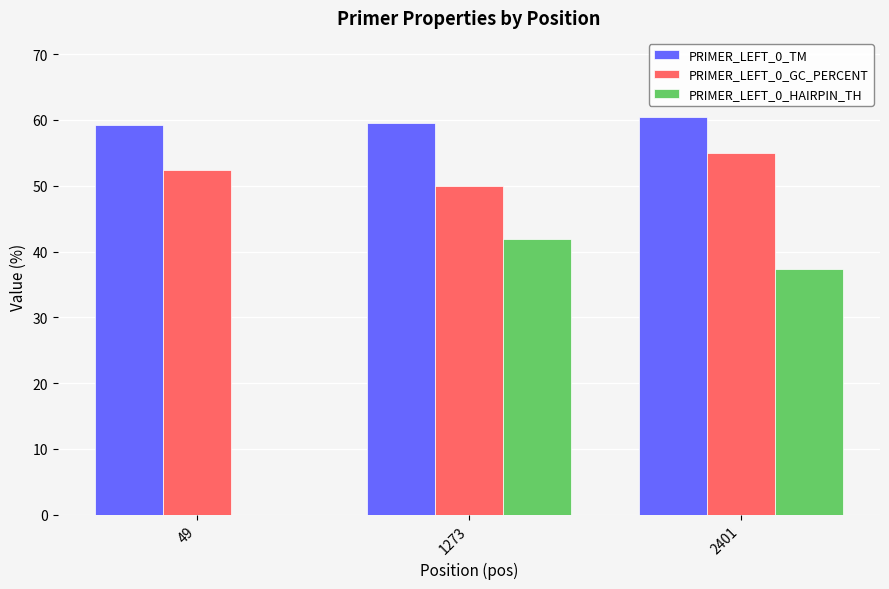

True or false: PRIMER_LEFT_0_GC_PERCENT has a value of 84.8 at 2401.

False